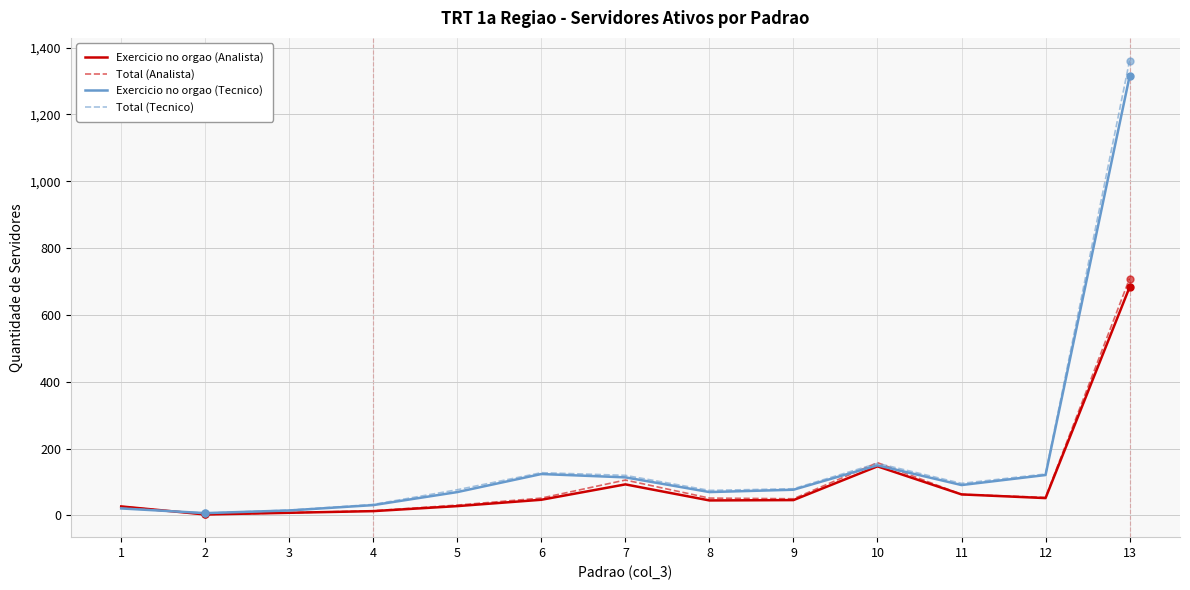

What is the highest value of the Exercicio no orgao (Analista) series?

683